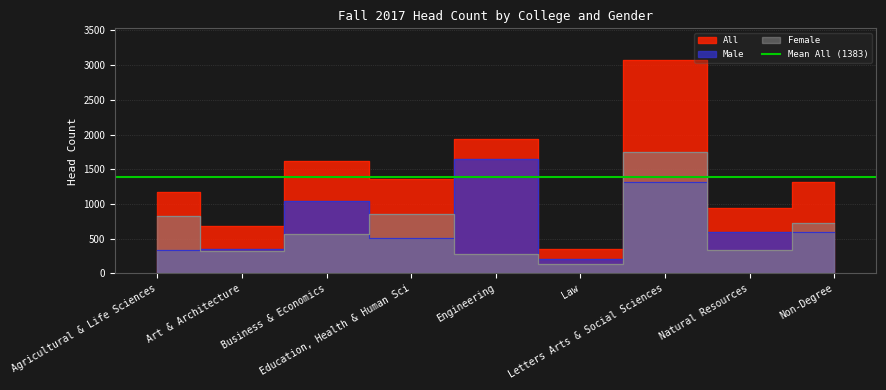

Which series changed the most between Agricultural & Life Sciences and Natural Resources?

Female